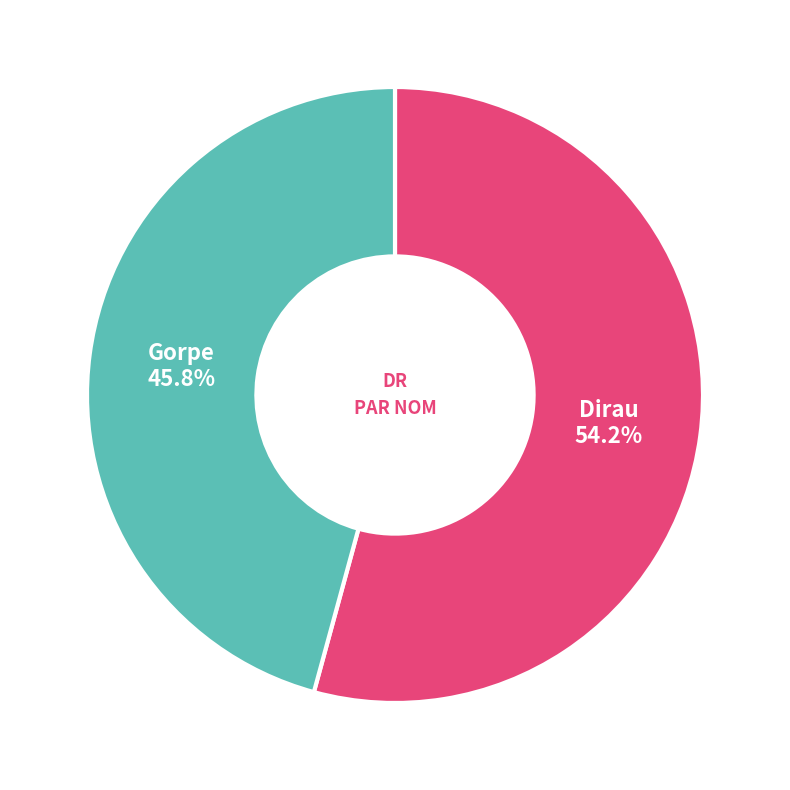

True or false: Dirau accounts for 67% of the total.

False